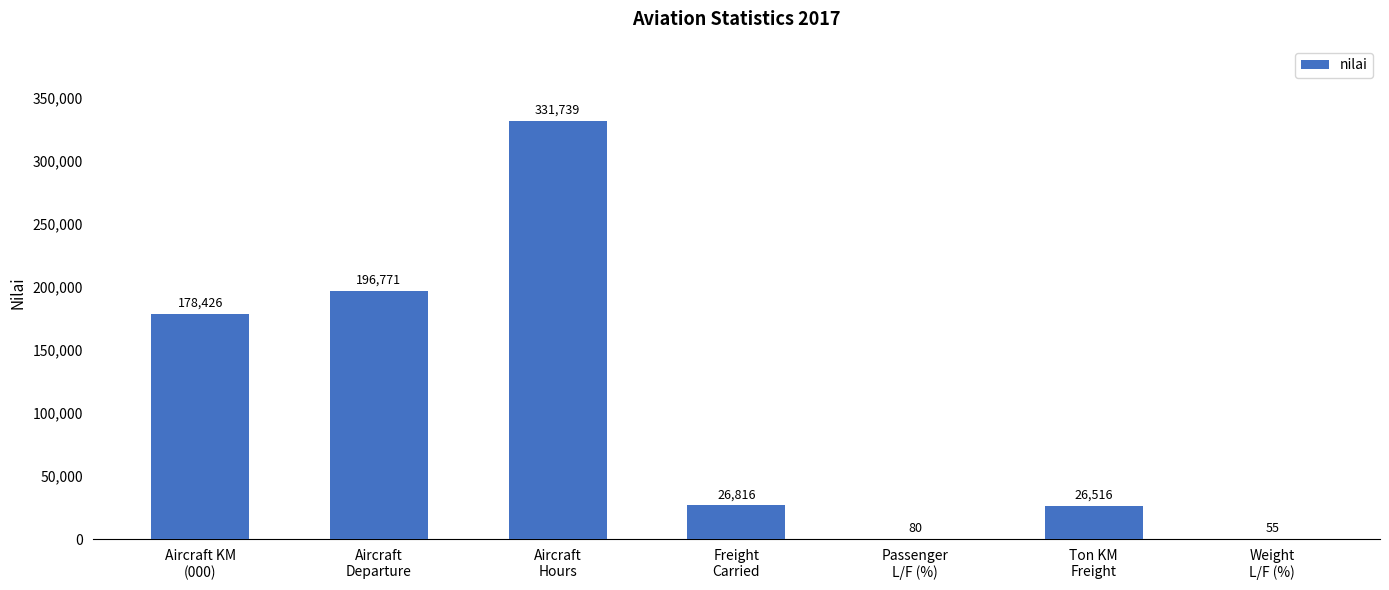

What is the approximate value at Aircraft KM
(000), to the nearest 10?

178430